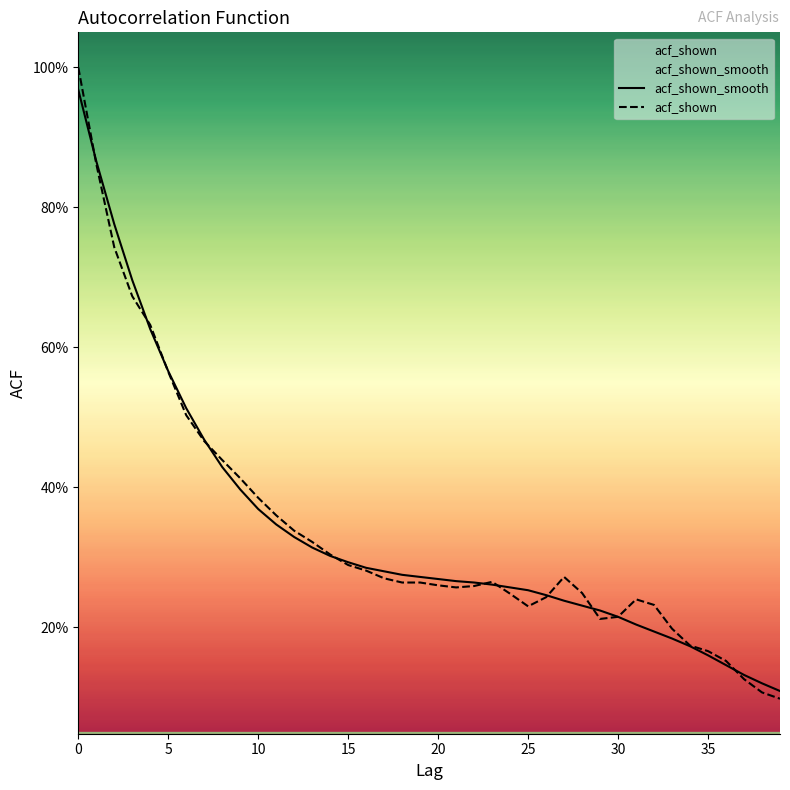

The value of acf_shown_smooth at 30 is 0.2. True or false?

True